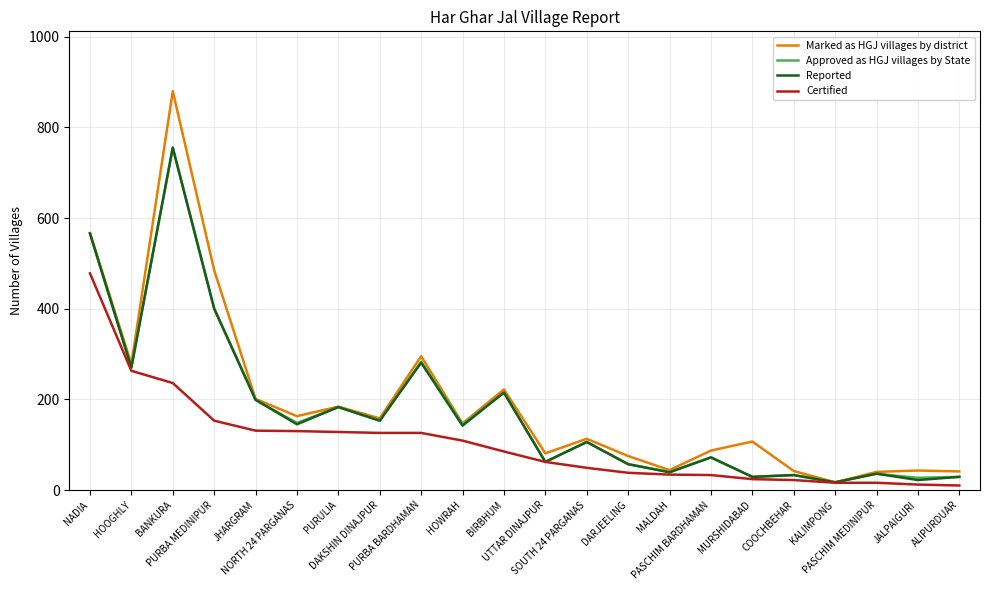

What is the minimum value shown in the chart?

10